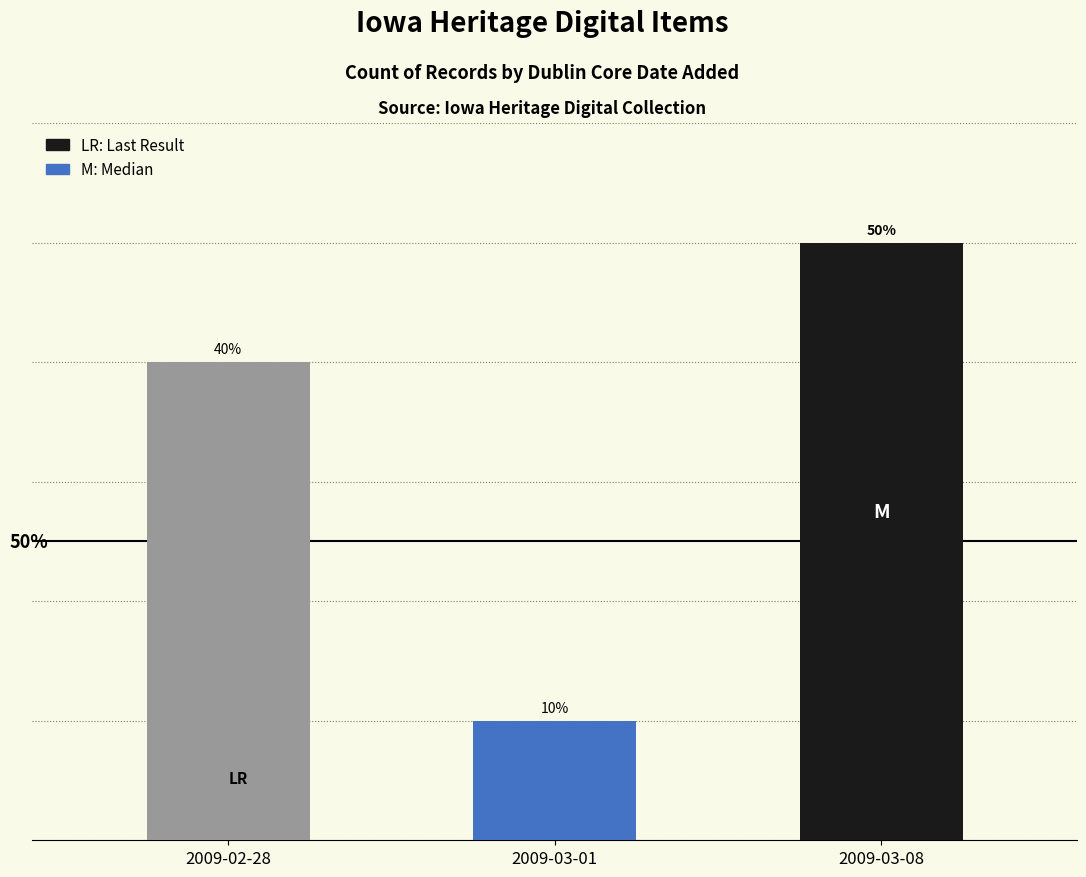

Are the bars horizontal?

No